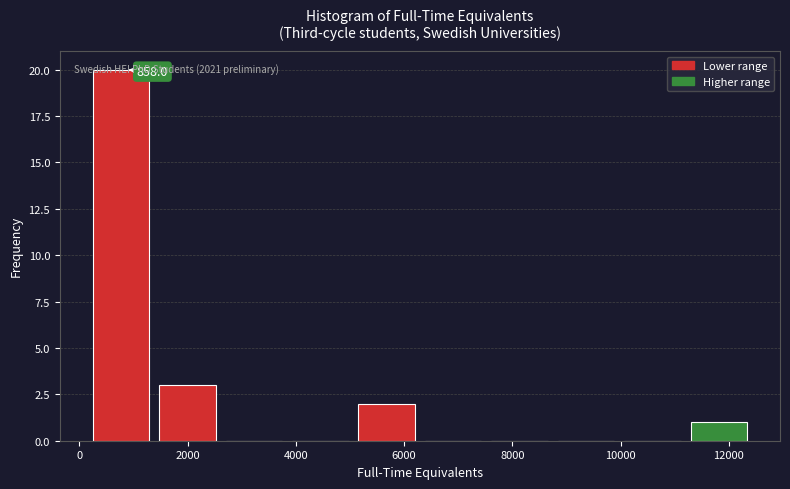

Which range on the x-axis has the tallest bar?

200 to 1400